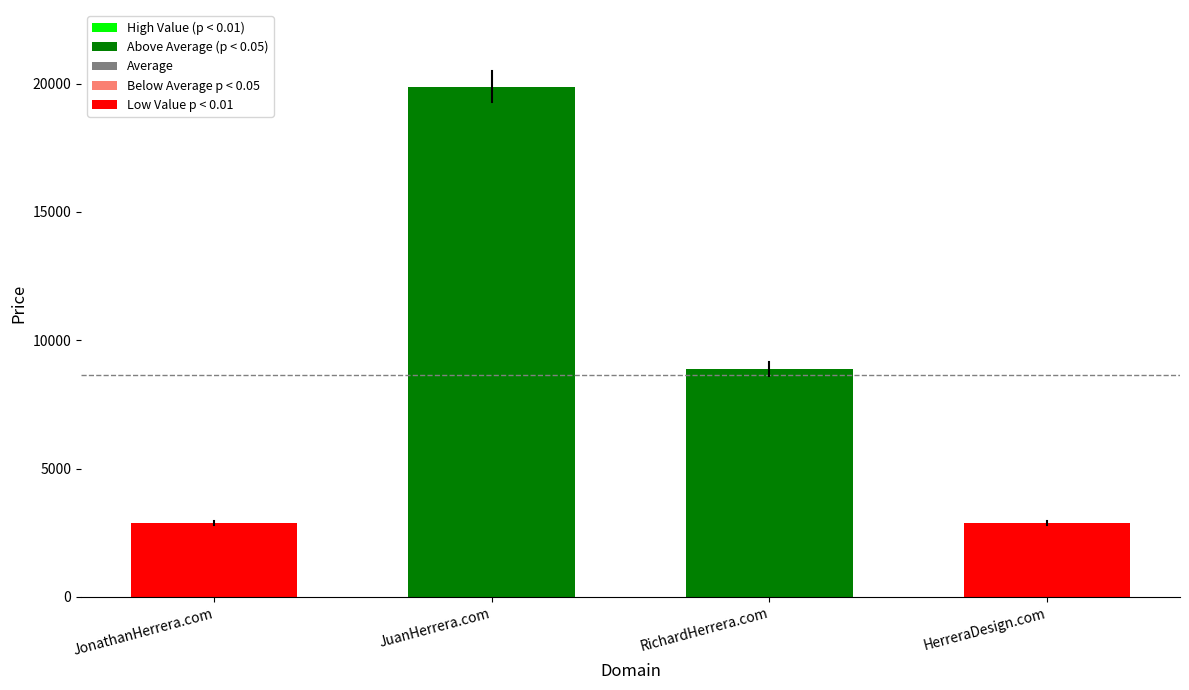

What is the value of the 3rd bar from the left?

8888